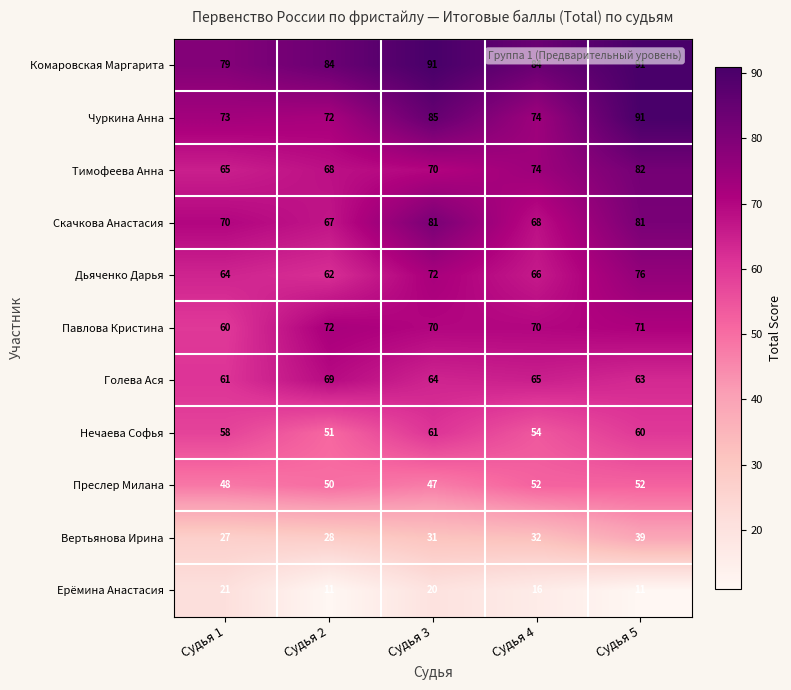

What is the difference between the Дьяченко Дарья values at Судья 5 and Судья 2?

14